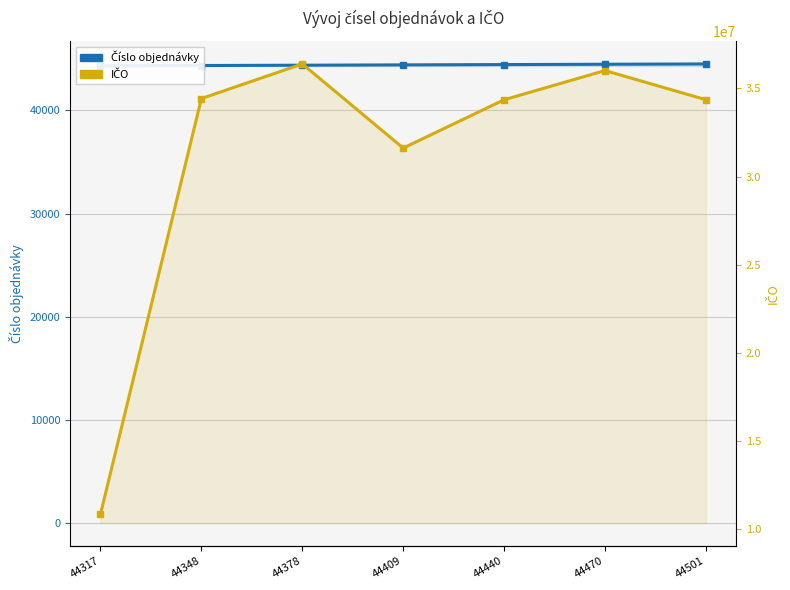

At how many categories does at least one series exceed 14074097?

6